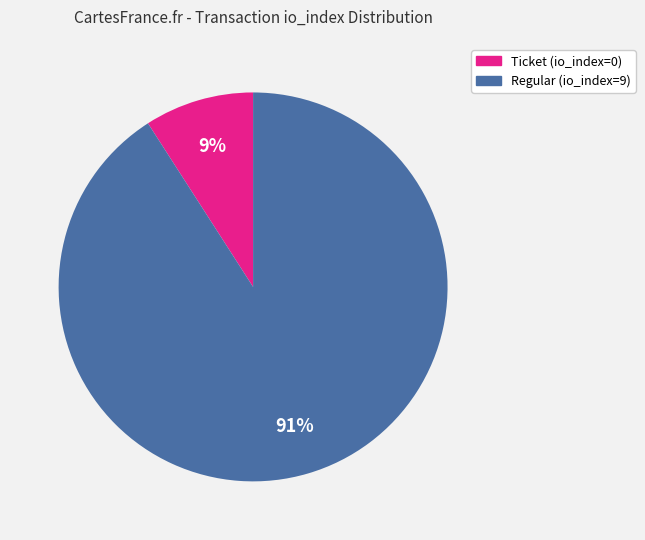

Which category has the biggest portion of the pie?

Regular (io_index=9)